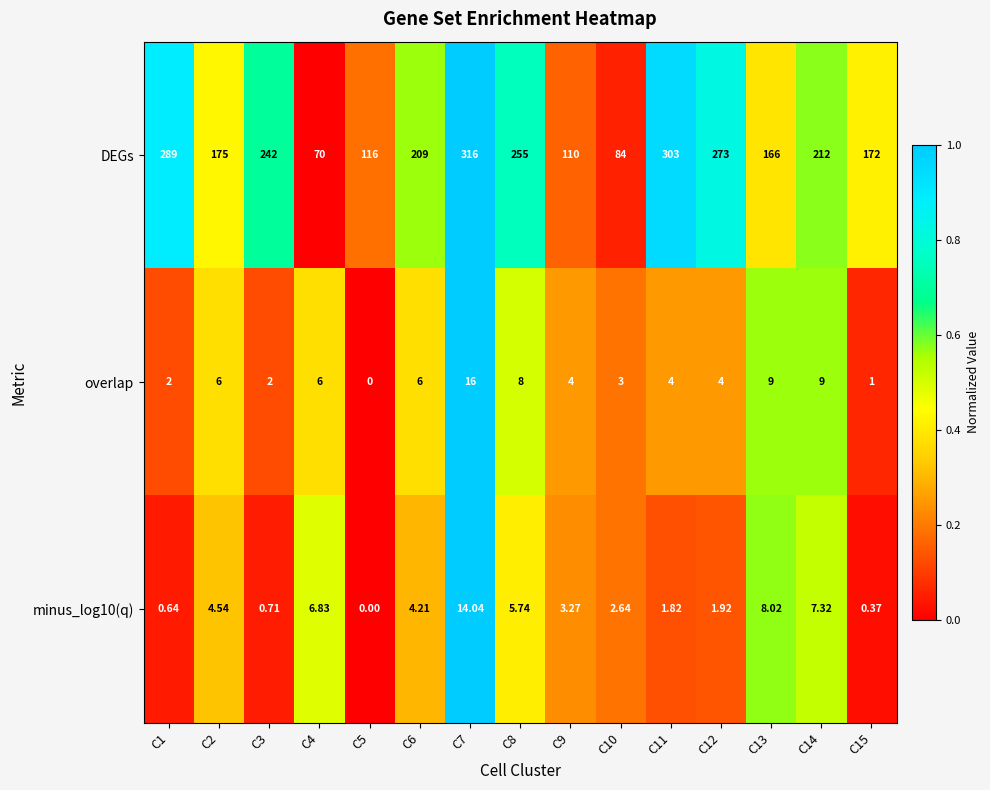

Is the value of DEGs at C7 greater than the value of minus_log10(q) at C7?

Yes